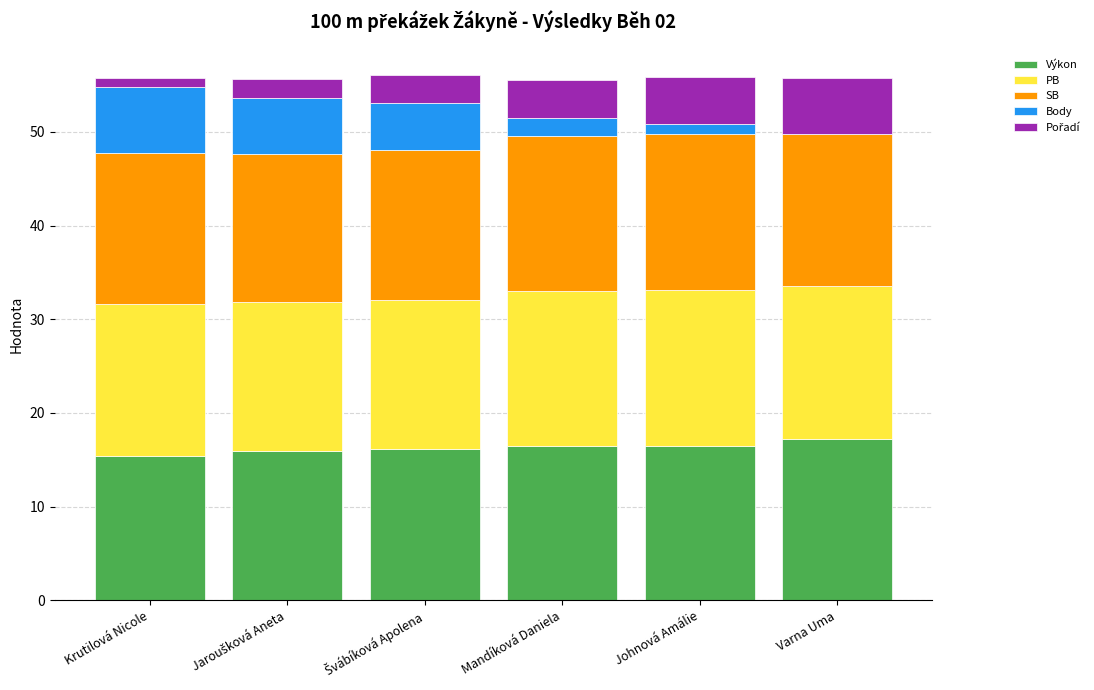

What is the sum of the Výkon values at Mandíková Daniela and Varna Uma?

33.7